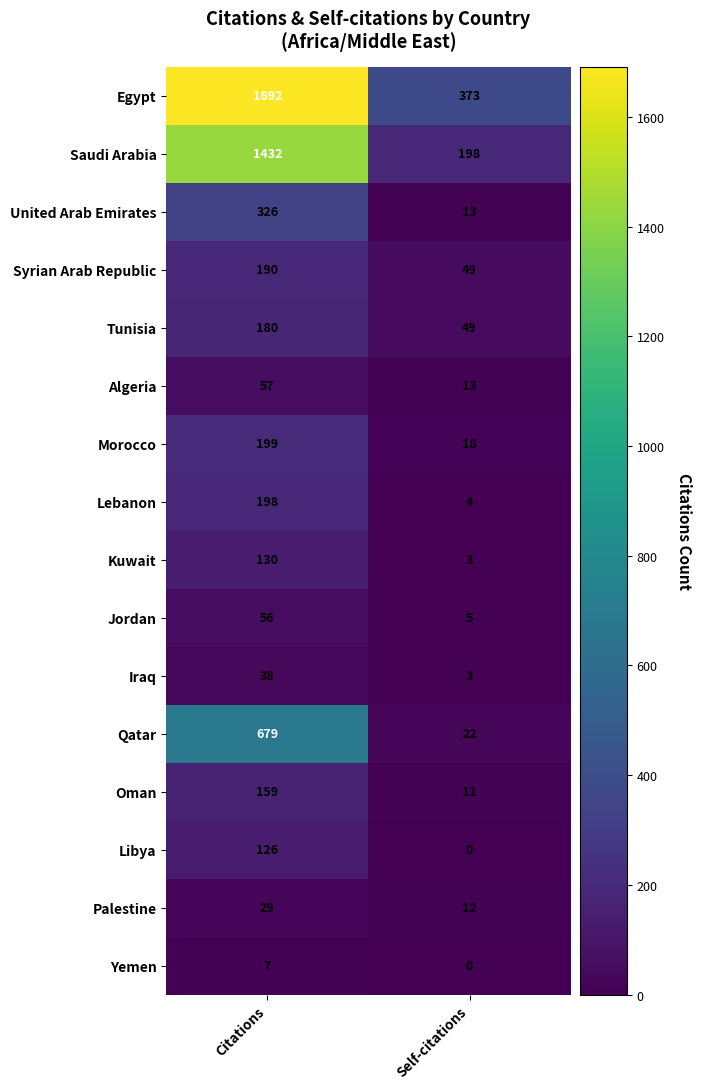

What is the spread (max minus min) of values at Citations?

1685